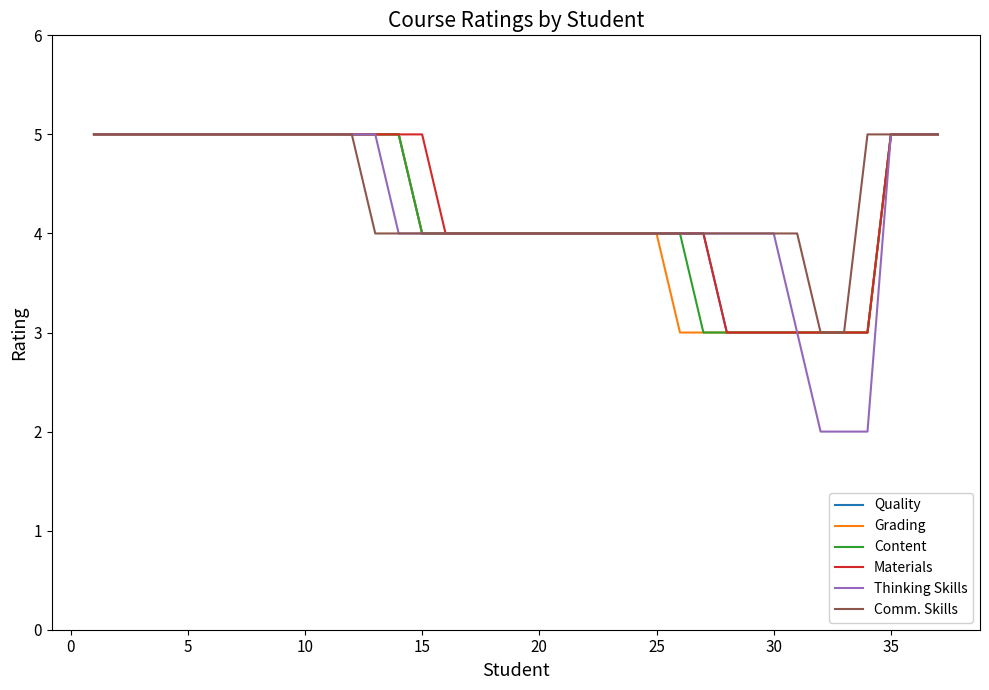

Which series has the widest spread of values?

Thinking Skills